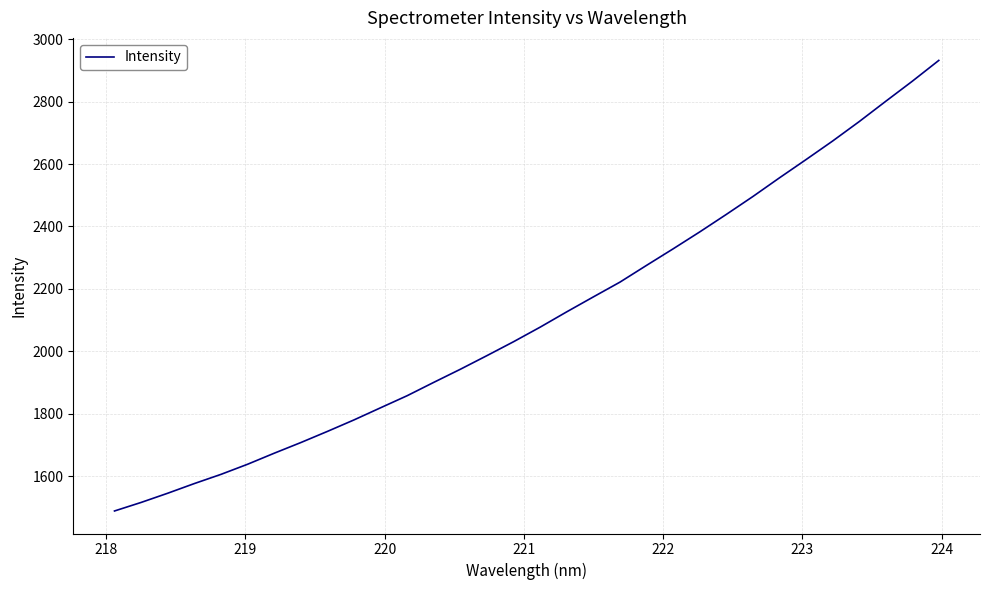

What is the minimum value shown in the chart?

1488.2